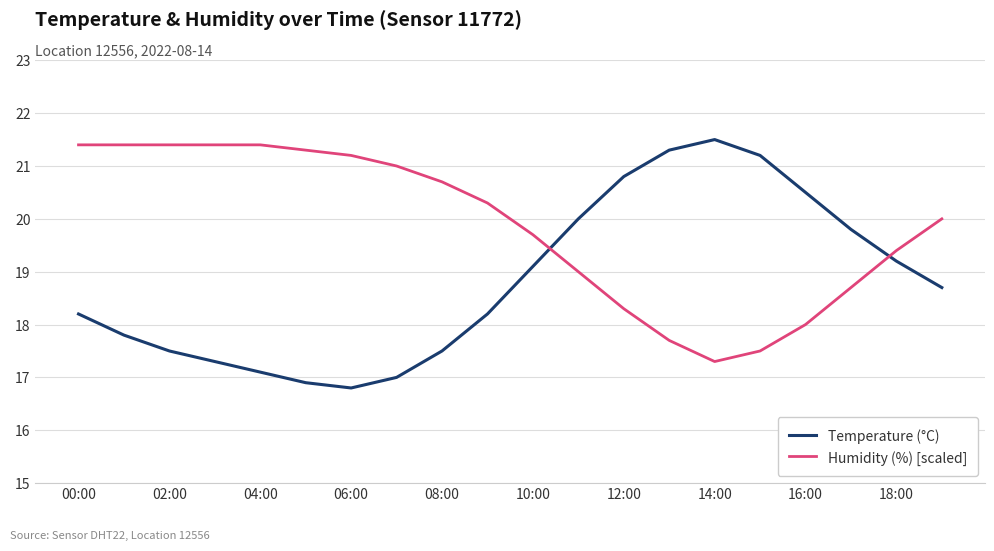

Which series has the largest total across all categories?

Humidity (%) [scaled]